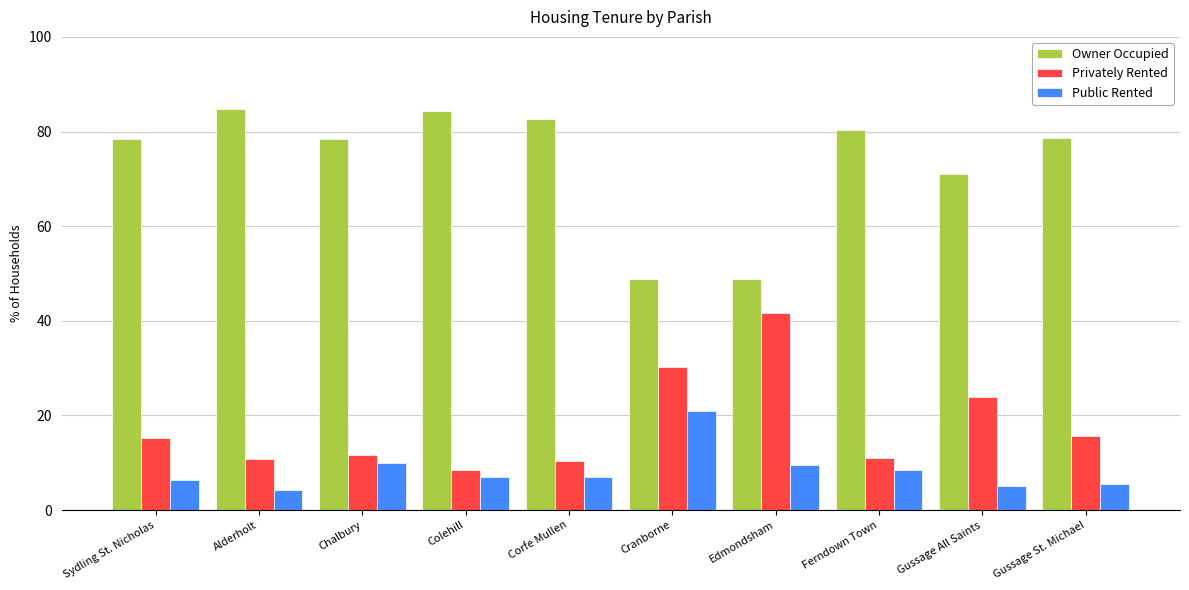

How many bars are there in total?

30